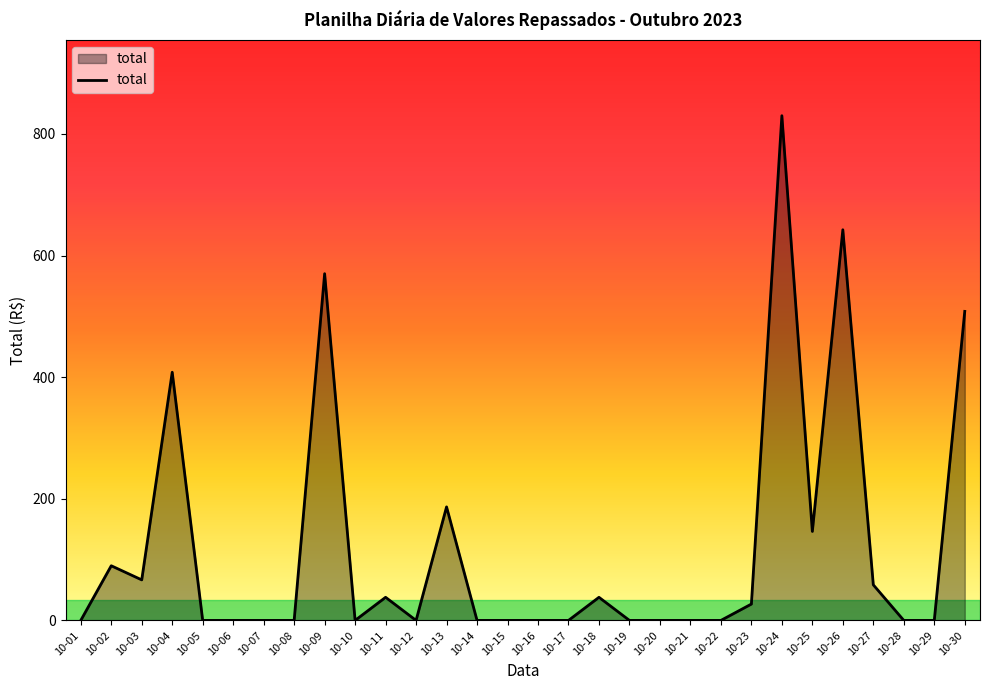

What is the change in value from 10-13 to 10-19?

-186.7